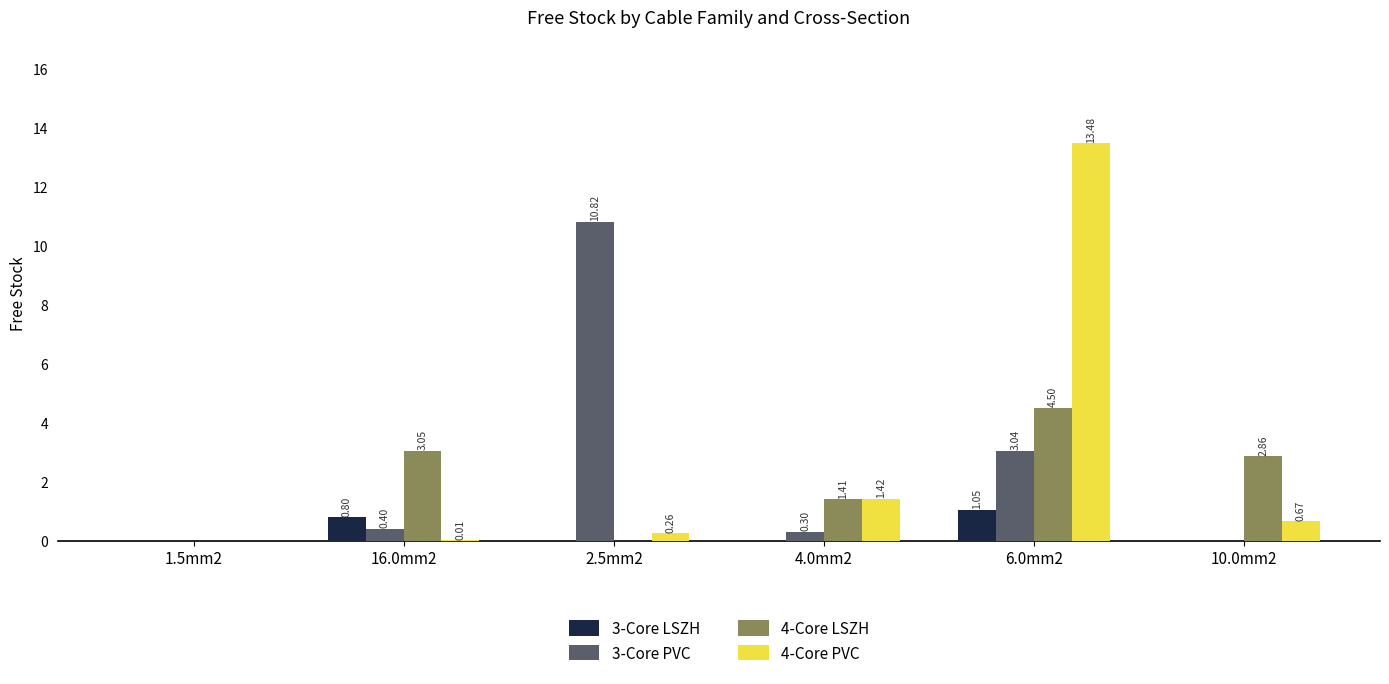

Which series has the largest total across all categories?

4-Core PVC